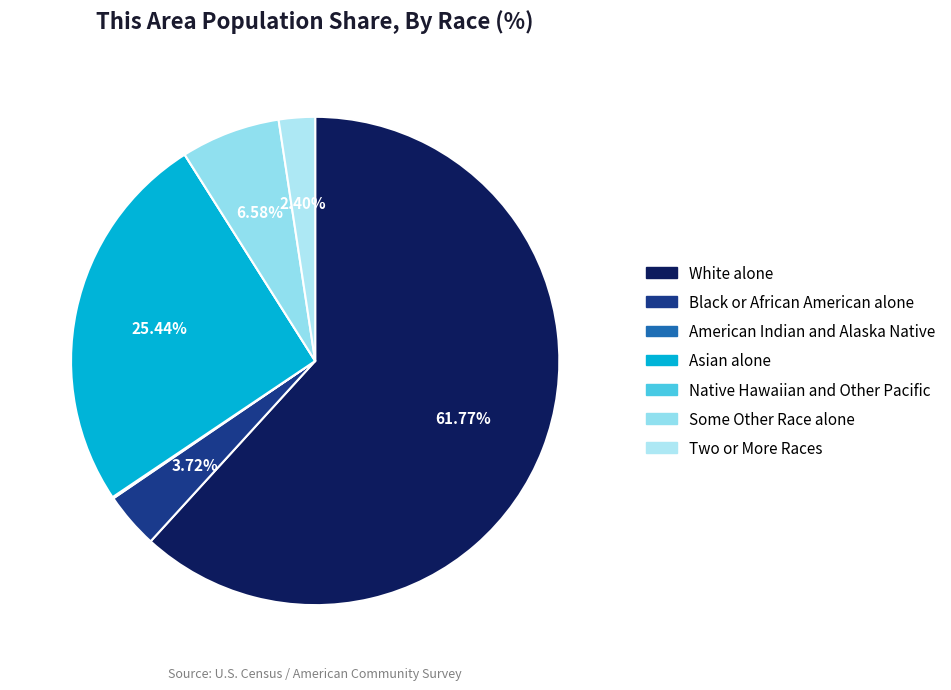

Is White alone the majority of the pie?

Yes